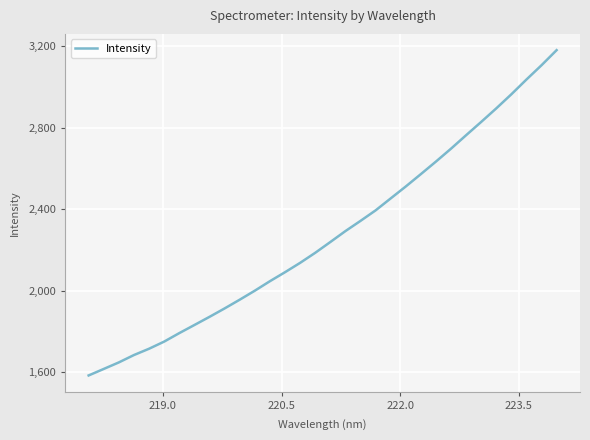

What is the difference between the maximum and minimum values?

1595.7